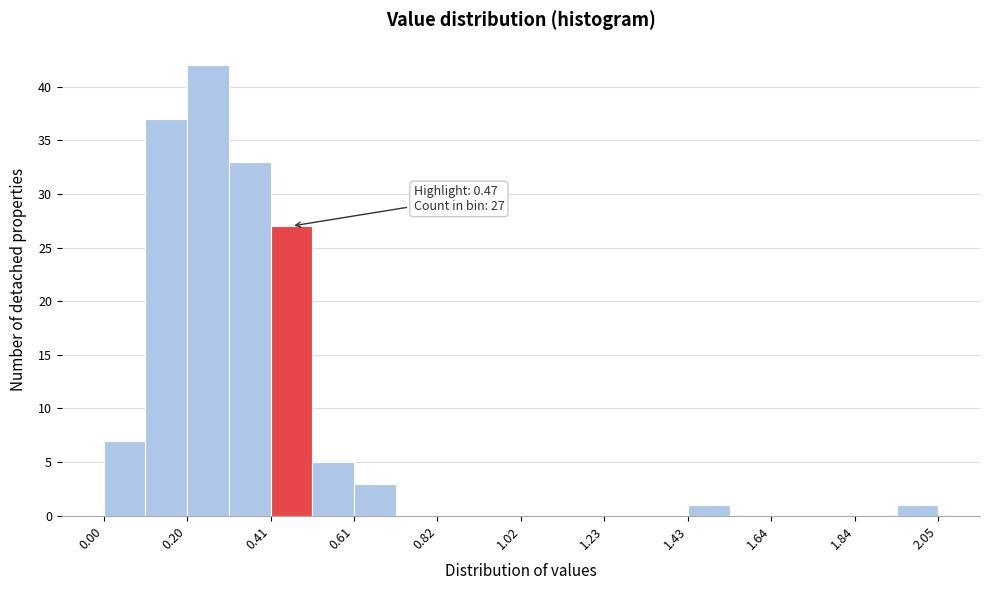

Read against the x-axis, roughly where is the centre of the tallest bar?

0.25